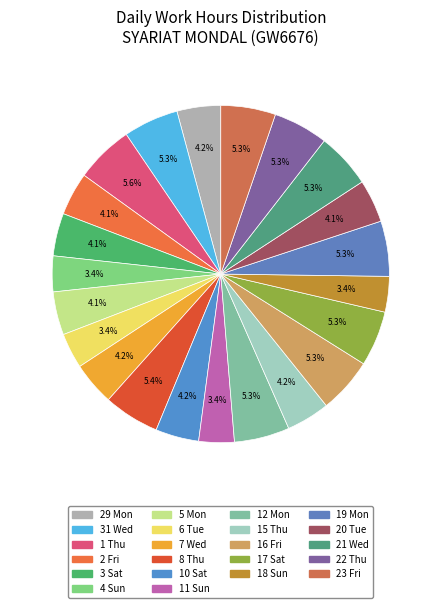

To the nearest percent, what percentage of the pie is 6 Tue?

3%